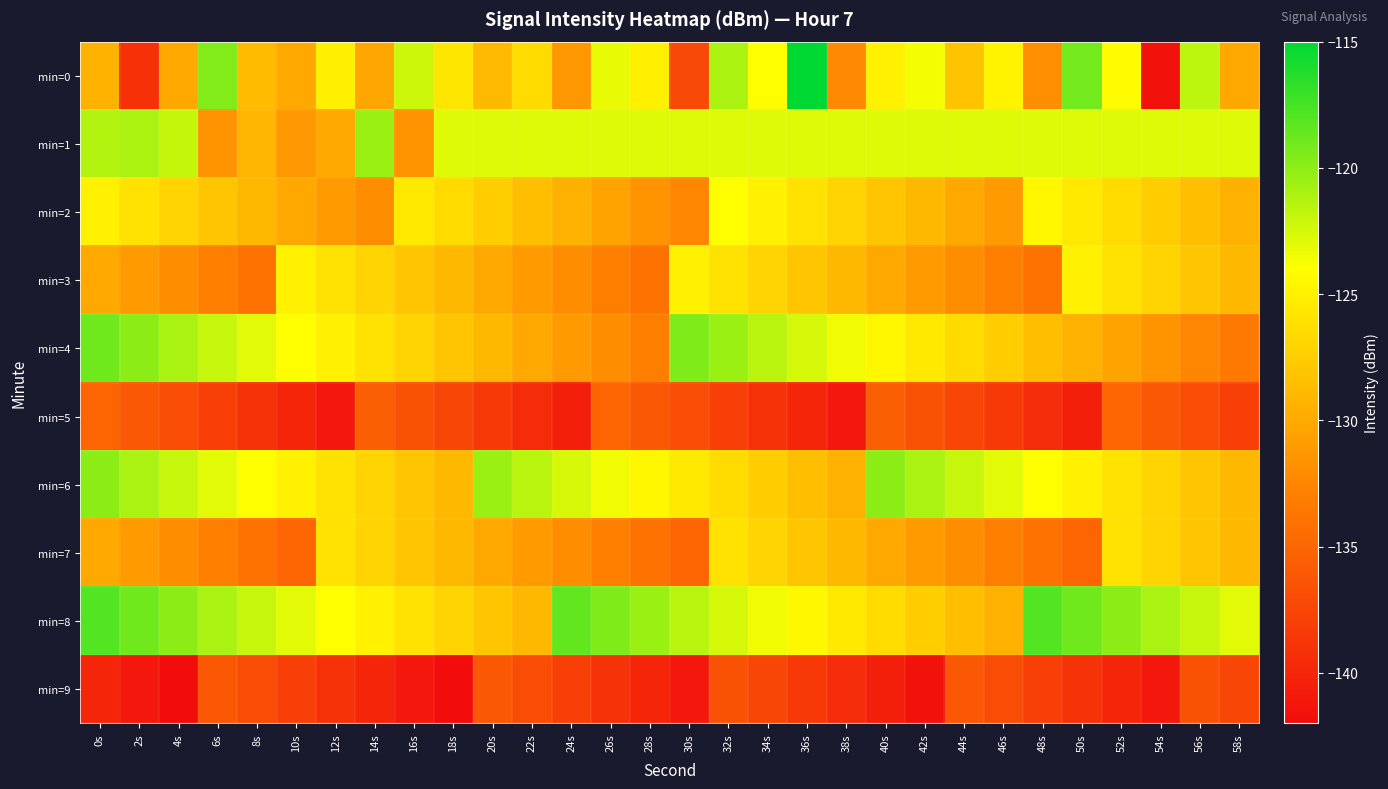

Which series changed the most between 26s and 46s?

min=8